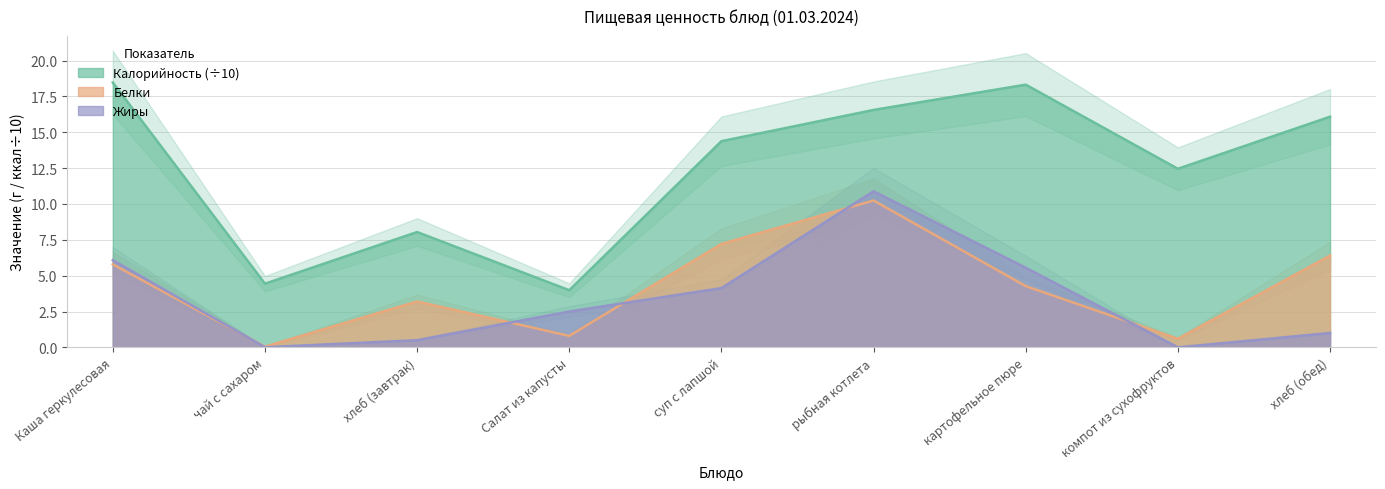

Which series has the largest total across all categories?

Калорийность